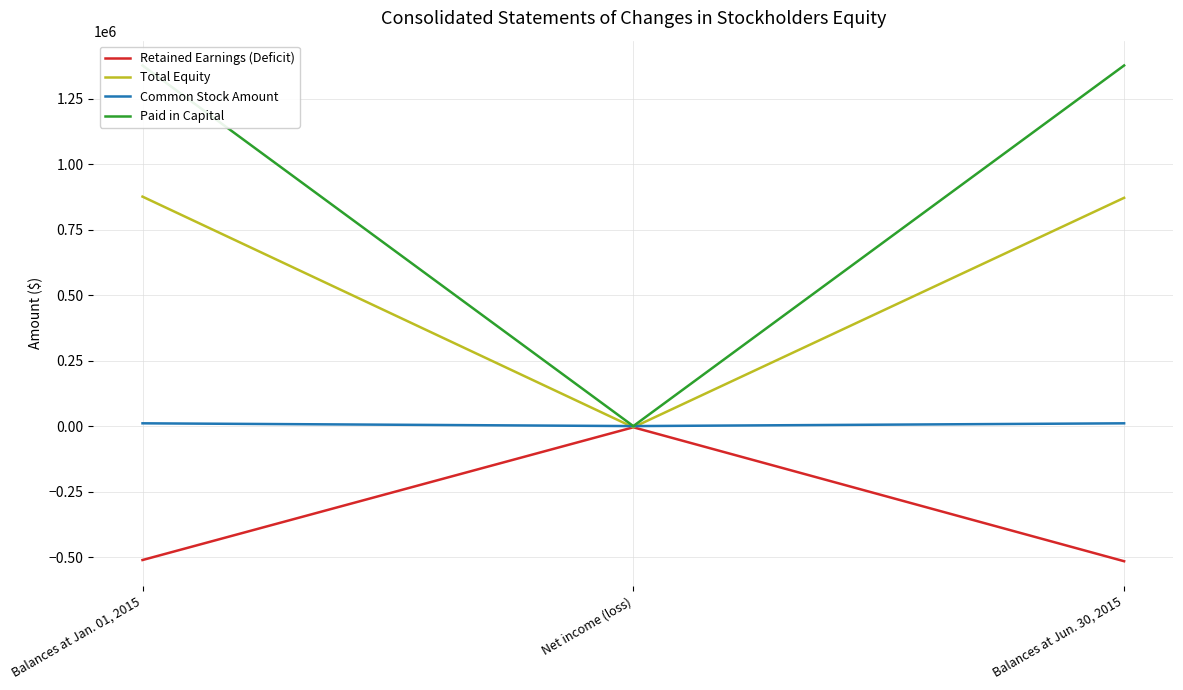

At Net income (loss), list the series in order from smallest to largest.

Retained Earnings (Deficit), Total Equity, Common Stock Amount, Paid in Capital